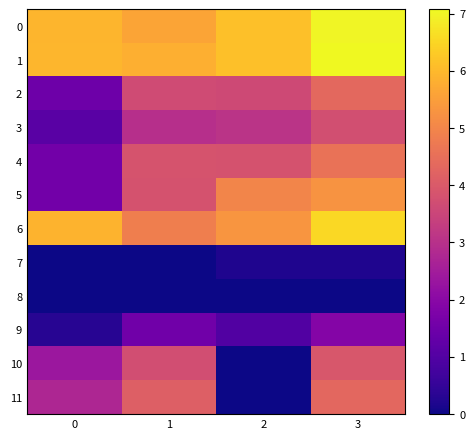

Reading right to left, transcribe all the data shown in this chart.

0: 3=7.0	2=6.1	1=5.6	0=5.9
1: 3=7.1	2=6.1	1=5.8	0=6.0
2: 3=4.4	2=3.6	1=3.7	0=1.5
3: 3=3.7	2=3.1	1=3.0	0=1.1
4: 3=4.6	2=3.8	1=3.9	0=1.5
5: 3=5.3	2=5.0	1=3.8	0=1.6
6: 3=6.5	2=5.3	1=4.8	0=5.9
7: 3=0.2	2=0.2	1=0.0	0=0.0
8: 3=0.0	2=0.0	1=0.0	0=0.0
9: 3=1.9	2=1.0	1=1.5	0=0.3
10: 3=3.9	2=0.0	1=3.7	0=2.4
11: 3=4.3	2=0.0	1=4.1	0=2.7